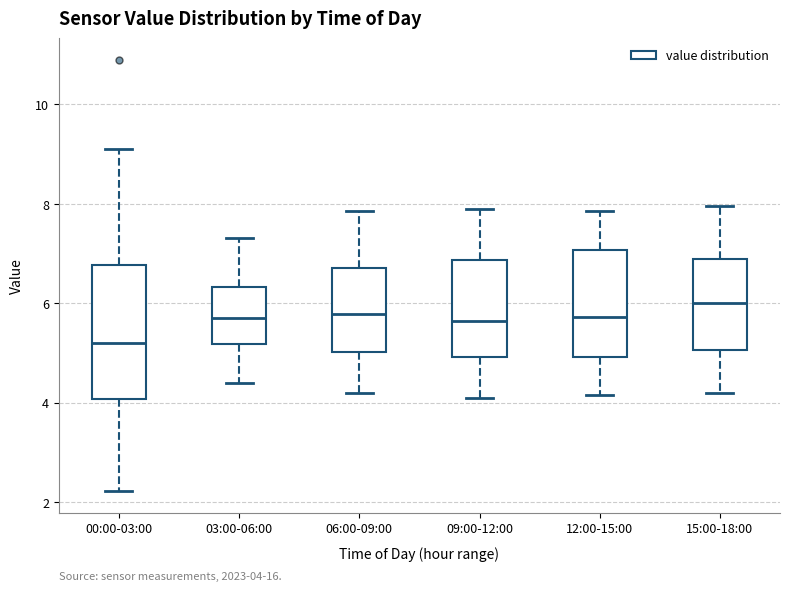

Which box has the lowest median line?

00:00-03:00